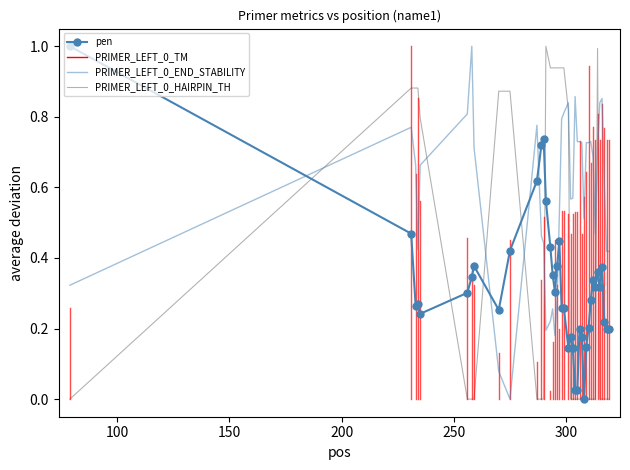

True or false: pen and PRIMER_LEFT_0_END_STABILITY cross at least once.

True